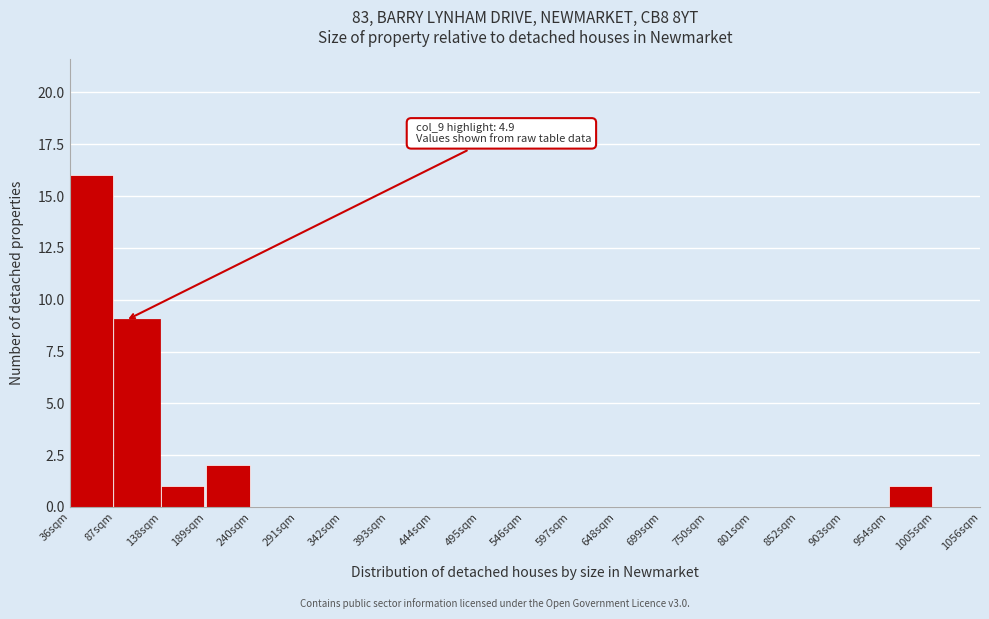

Reading left to right, extract all data points from this chart.

36sqm=16	87sqm=9	138sqm=1	189sqm=2	240sqm=0	291sqm=0	342sqm=0	393sqm=0	444sqm=0	495sqm=0	546sqm=0	597sqm=0	648sqm=0	699sqm=0	750sqm=0	801sqm=0	852sqm=0	903sqm=0	954sqm=1	1005sqm=0